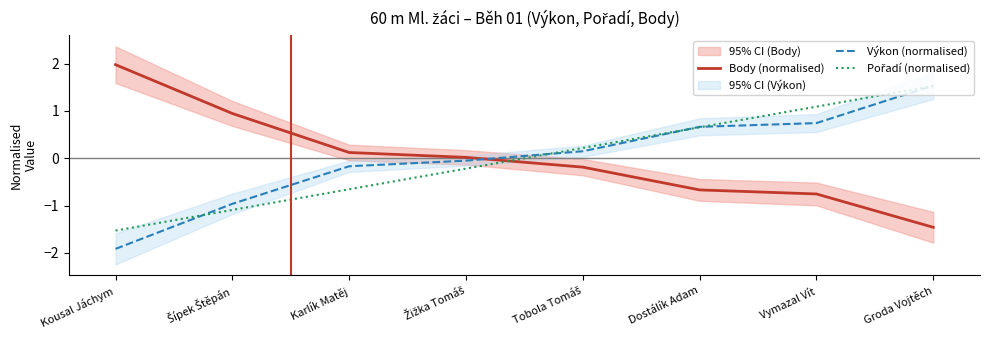

Which series ends up on top after the final intersection of Pořadí (normalised) and Výkon (normalised)?

Výkon (normalised)